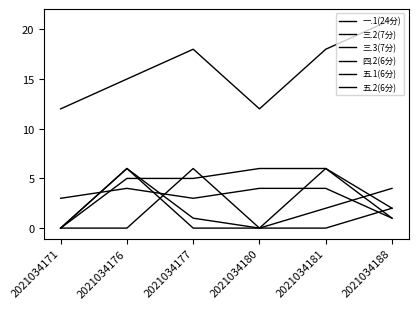

True or false: 四.2(6分) has a value of 5 at 2021034177.

True